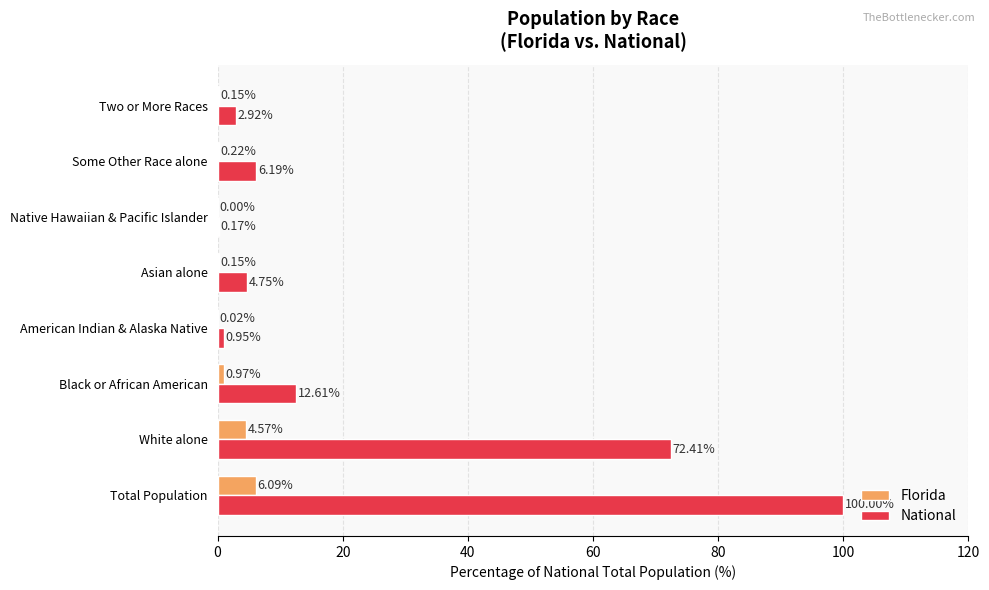

Between American Indian & Alaska Native and Two or More Races, which series saw the biggest shift?

National